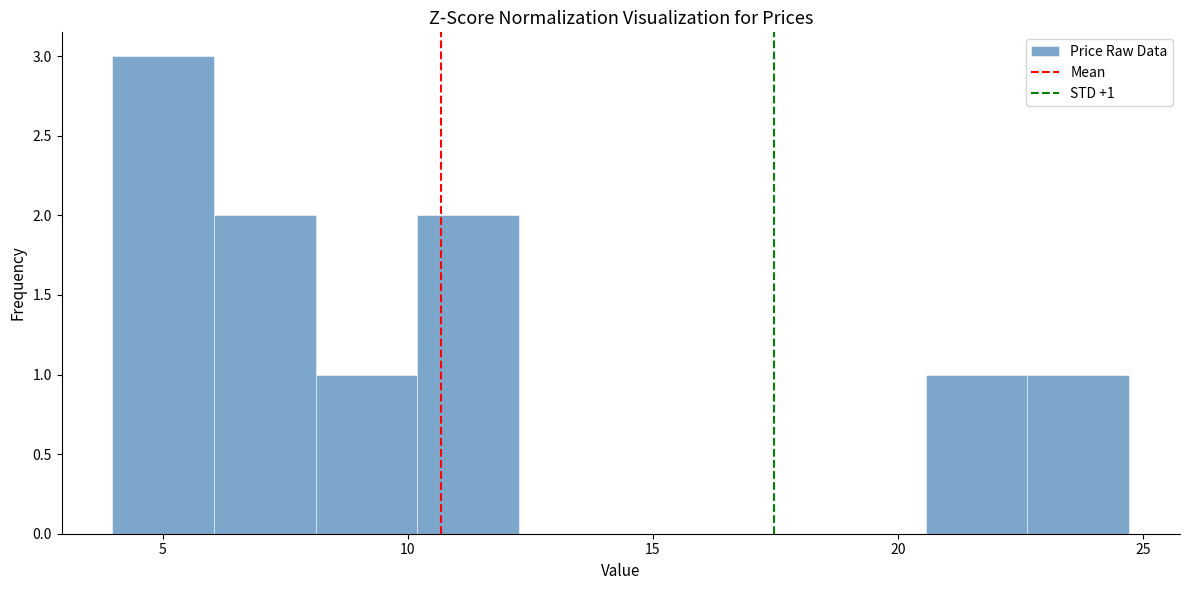

Which range on the x-axis has the tallest bar?

4.0 to 6.0